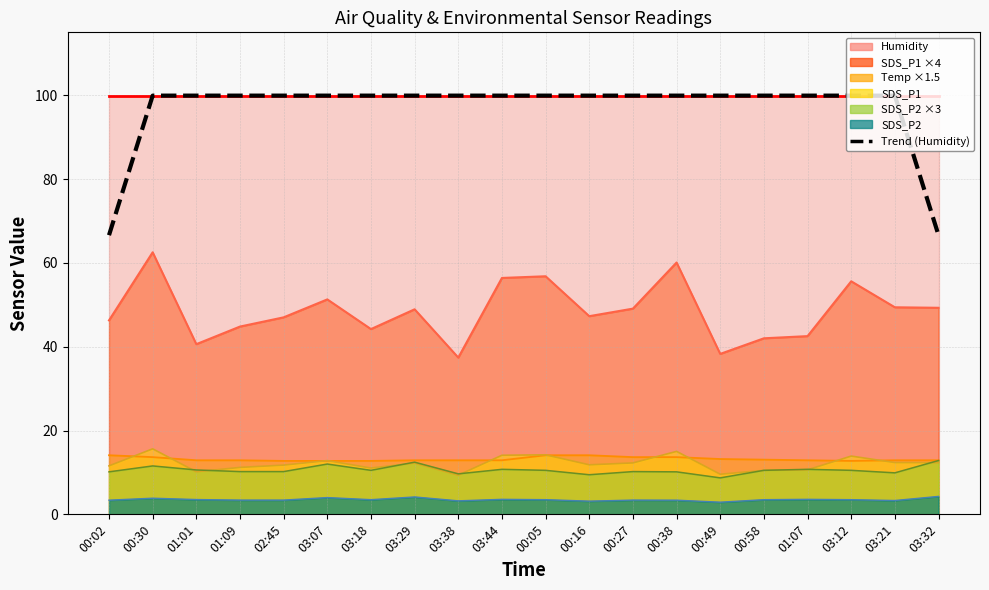

What is the value of the 5th point from the left?

99.9